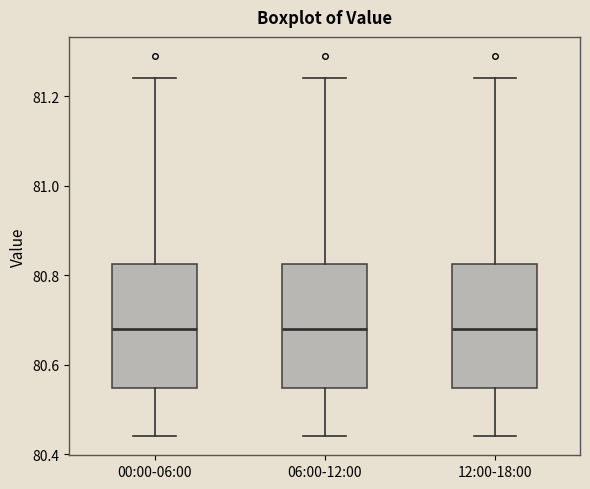

Reading left to right, read every box against the y-axis: the position of its median line, the range the box covers, and the ends of its whiskers. The values are not printed on the chart, so give them approximately, as read against the axis.

00:00-06:00: median 80.68, box 80.54 to 80.82, whiskers 80.44 to 81.24
06:00-12:00: median 80.68, box 80.54 to 80.82, whiskers 80.44 to 81.24
12:00-18:00: median 80.68, box 80.54 to 80.82, whiskers 80.44 to 81.24